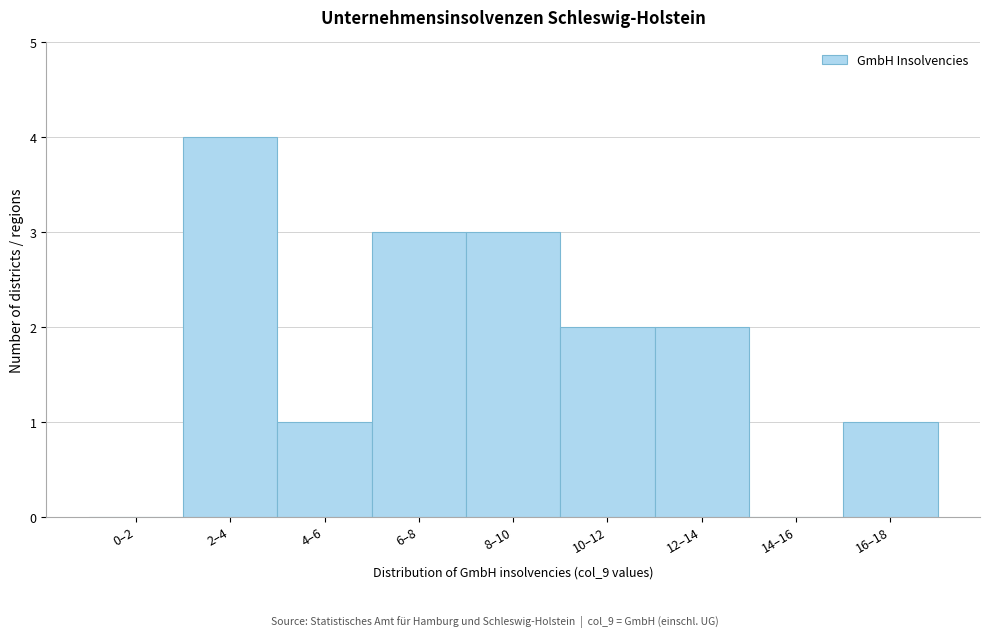

Reading left to right, extract all data points from this chart.

0–2=0	2–4=4	4–6=1	6–8=3	8–10=3	10–12=2	12–14=2	14–16=0	16–18=1